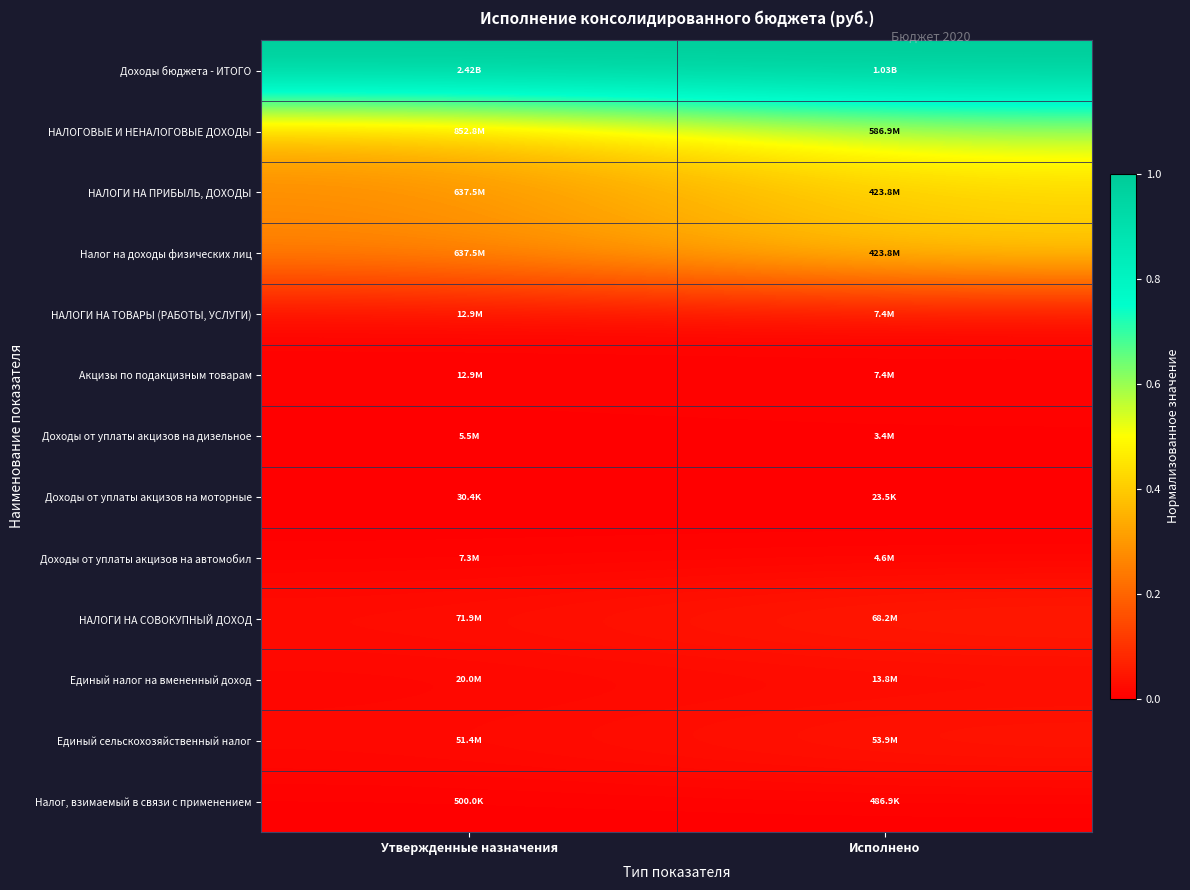

Which series changed the most between Утвержденные назначения and Исполнено?

НАЛОГОВЫЕ И НЕНАЛОГОВЫЕ ДОХОДЫ